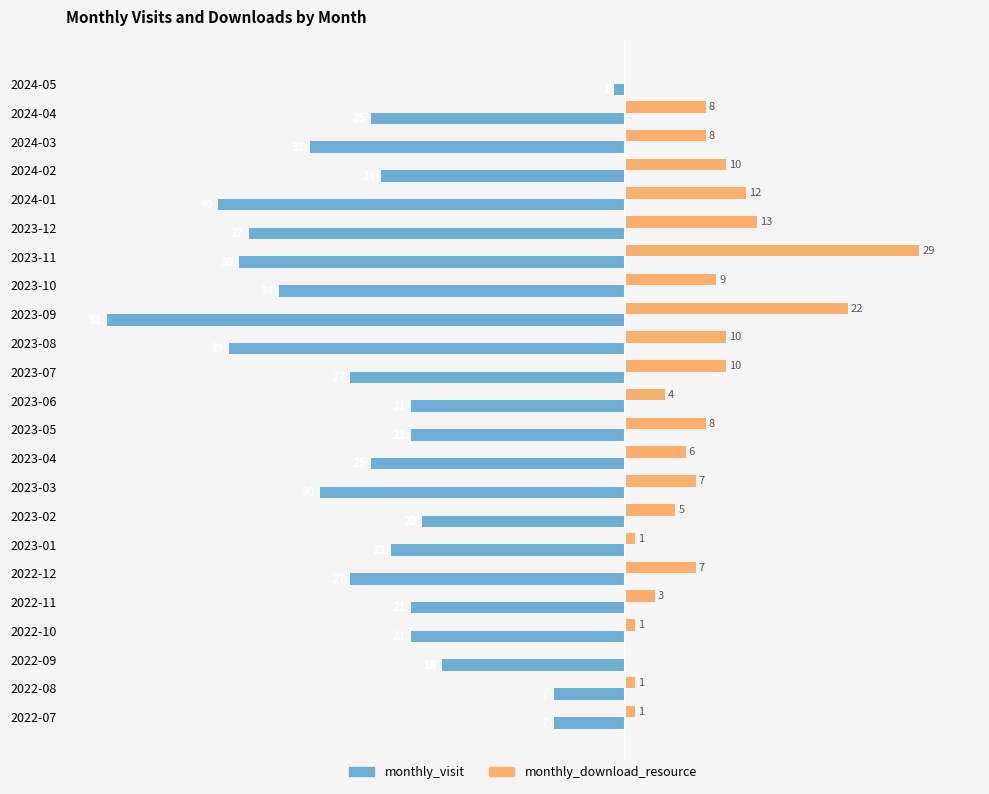

Which series changed the most between 2023-02 and 2024-02?

monthly_download_resource